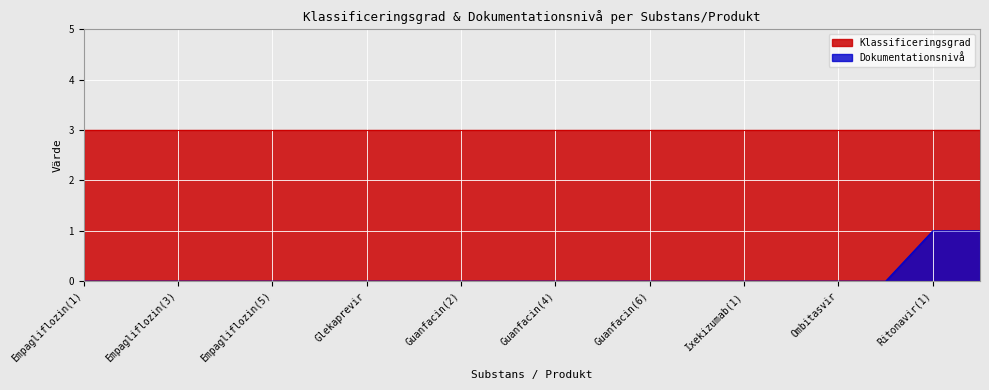

The chart shows a value of 0 at Ixekizumab(2). True or false?

False